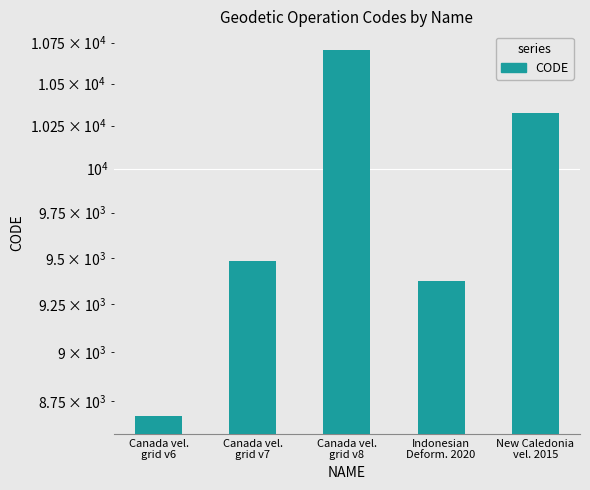

What is the difference between the second highest and minimum values?

1647